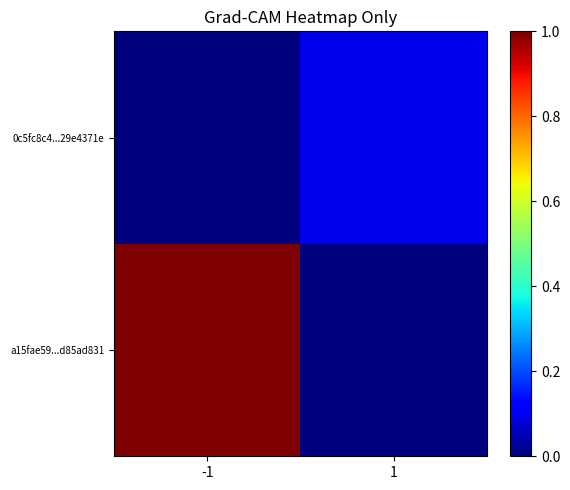

Rank the series at -1 from lowest to highest value.

0c5fc8c4...29e4371e, a15fae59...d85ad831